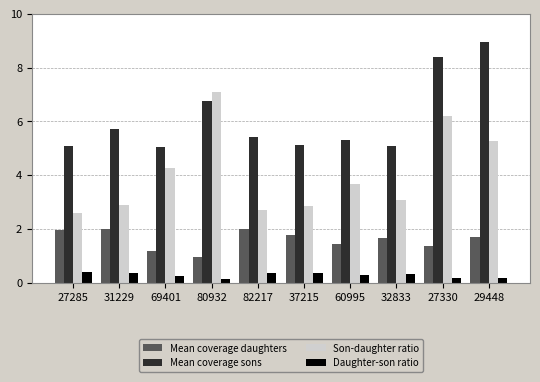

Is the value of Daughter-son ratio at 27330 greater than the value of Son-daughter ratio at 60995?

No